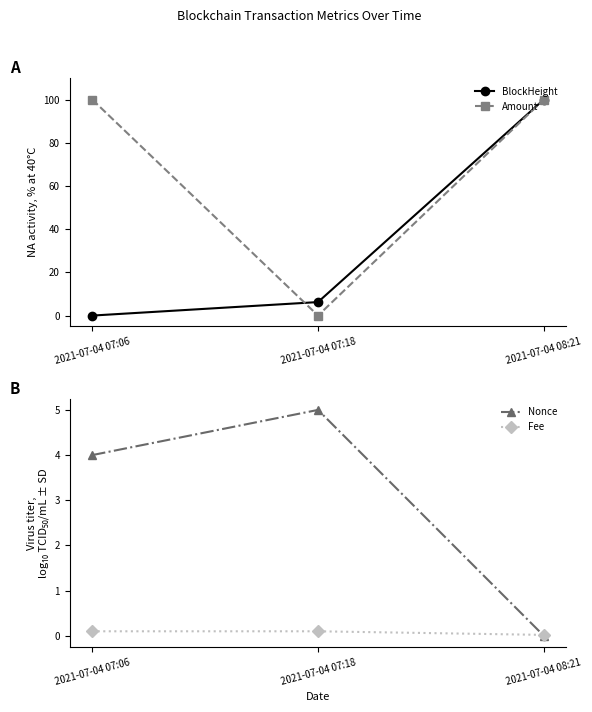

Which category has the lowest value in the Amount series?

2021-07-04 07:18